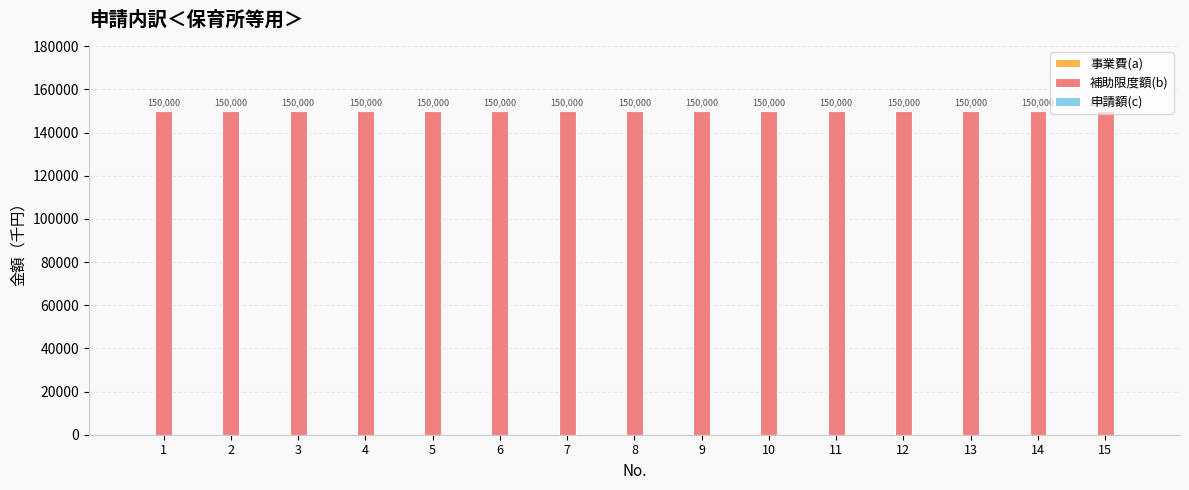

At 4, list the series in order from smallest to largest.

事業費(a), 申請額(c), 補助限度額(b)